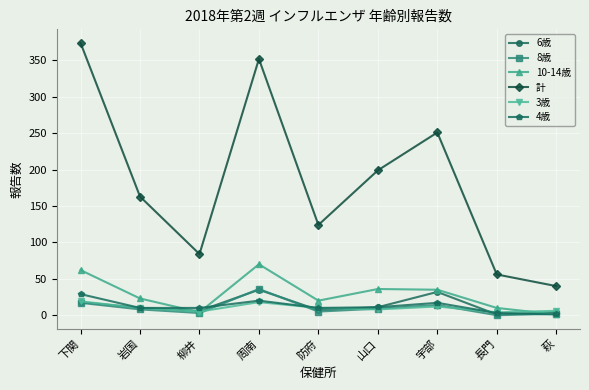

What is the total value across all series at 周南?

531